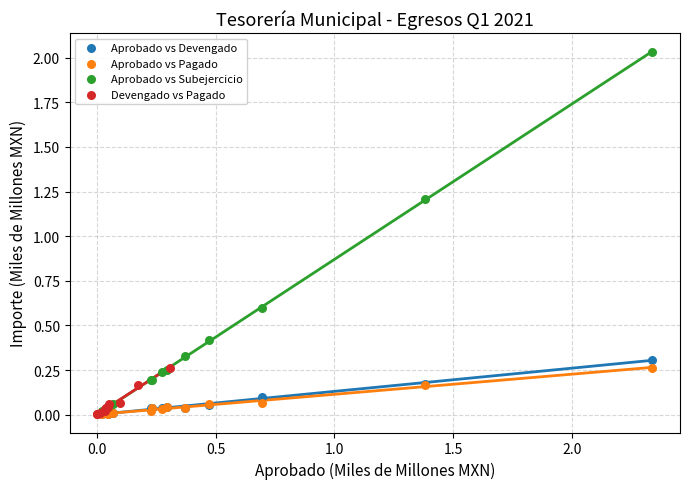

Which series has the largest Y range (max minus min)?

Aprobado vs Subejercicio